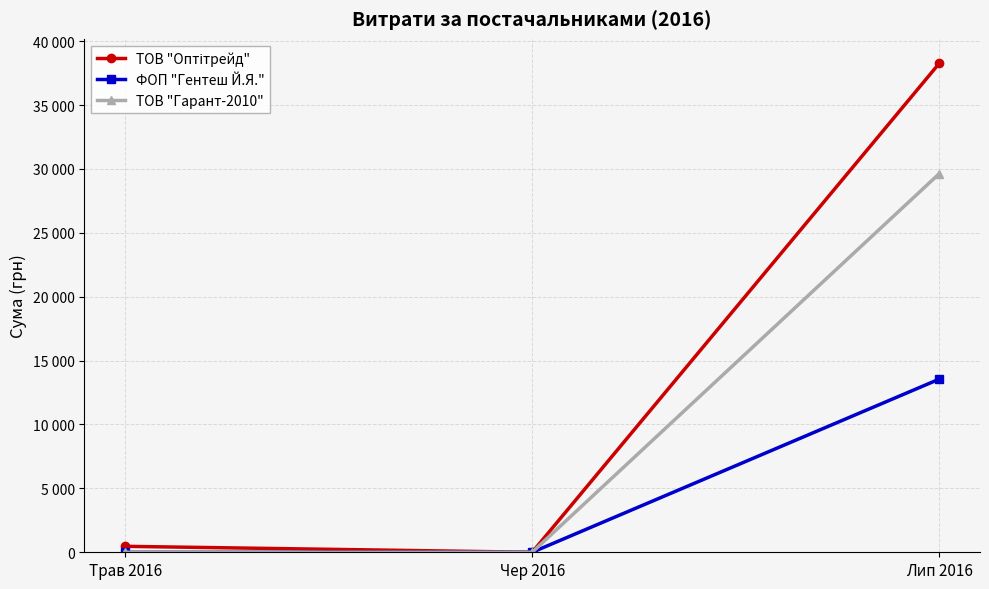

Is this an area chart (filled region under the line)?

No